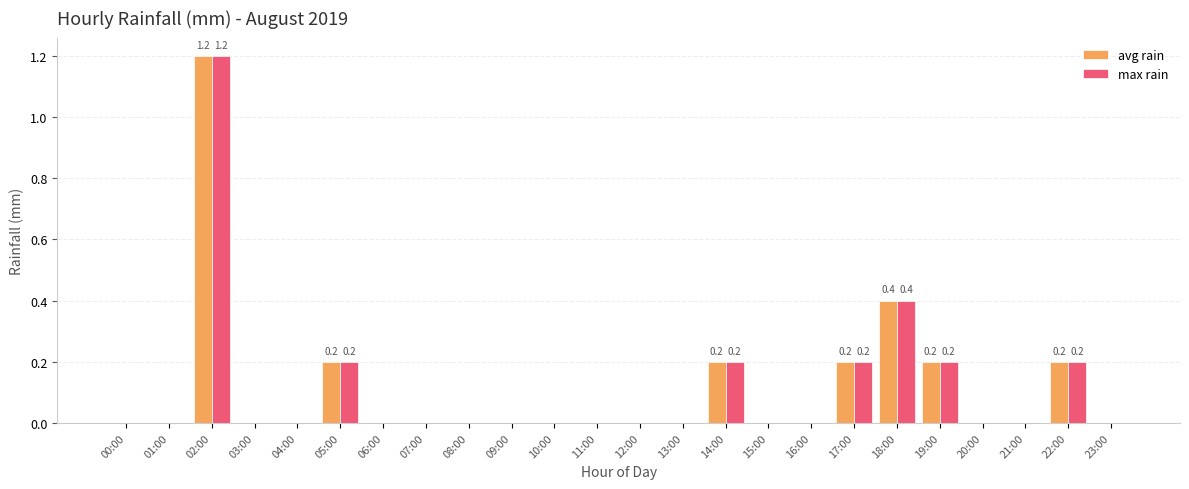

At which category is the sum across all series the highest?

02:00